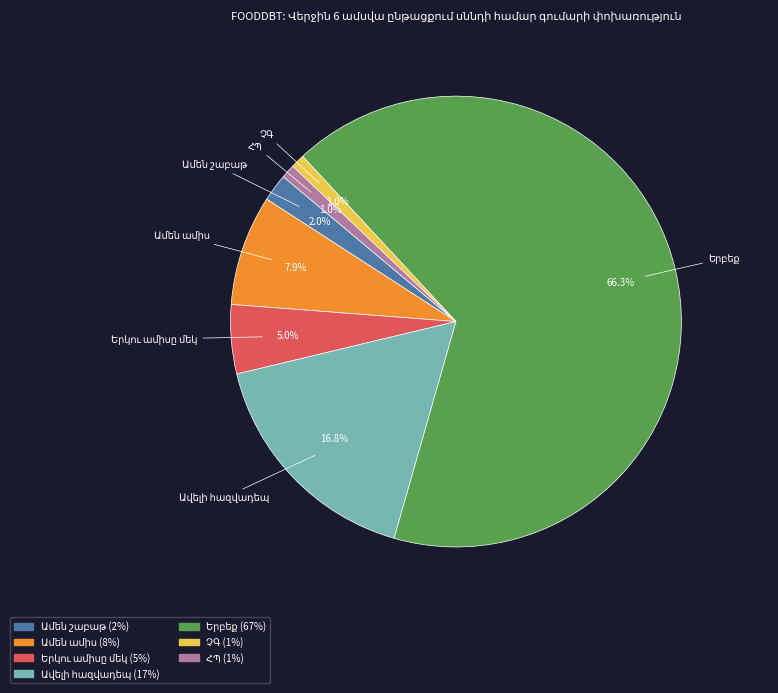

Is there a majority slice in this chart?

Yes